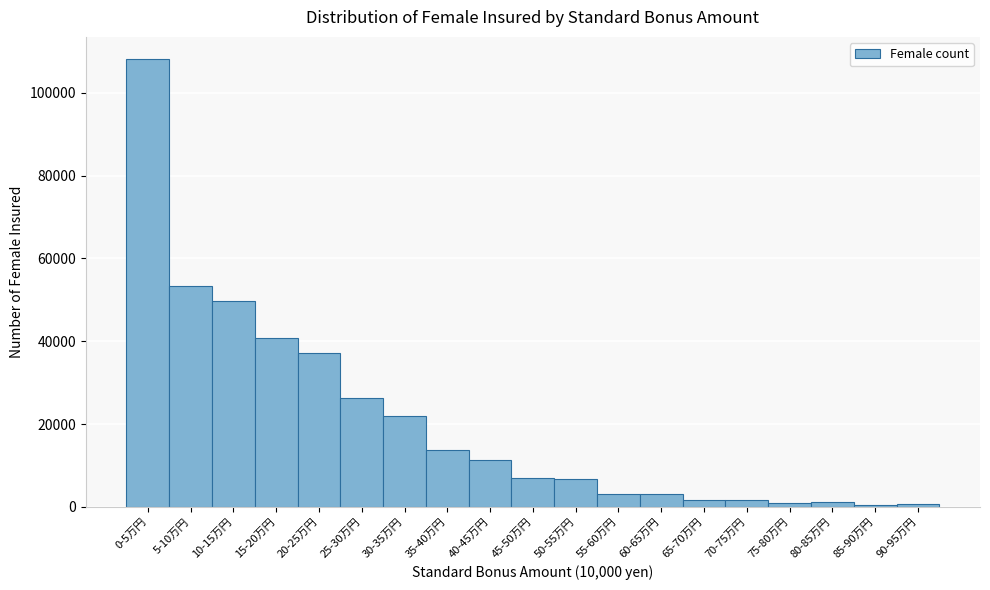

What is the label of the 13th bar from the left?

60-65万円